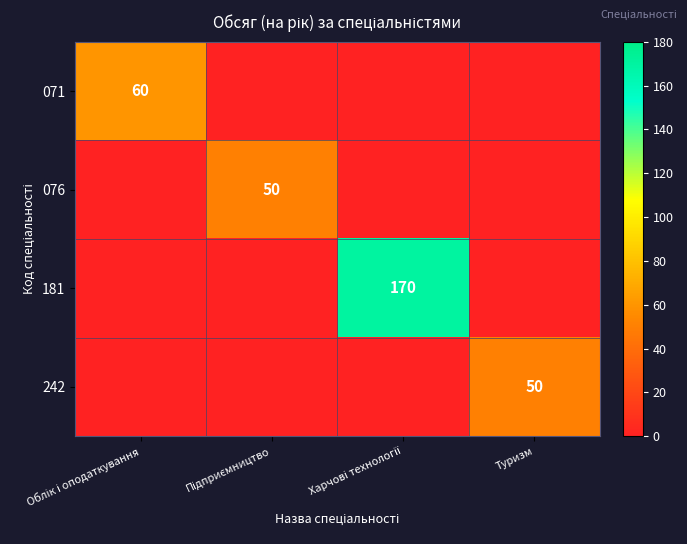

What is the difference between the maximum and minimum values in the 071 series?

60